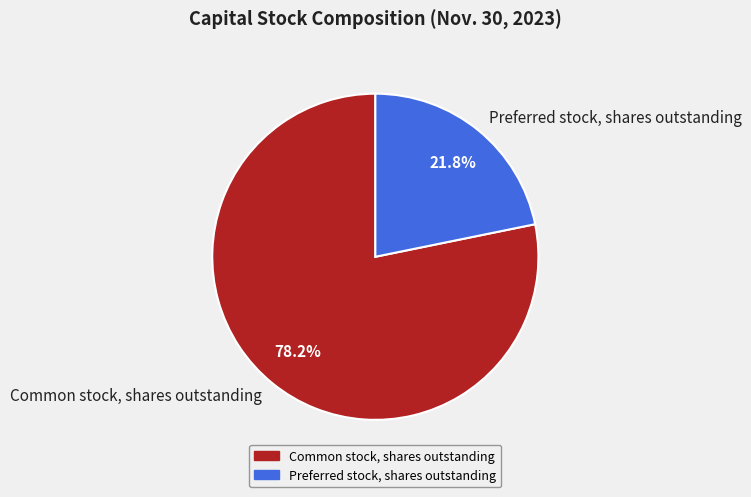

How many slices are in this pie chart?

2